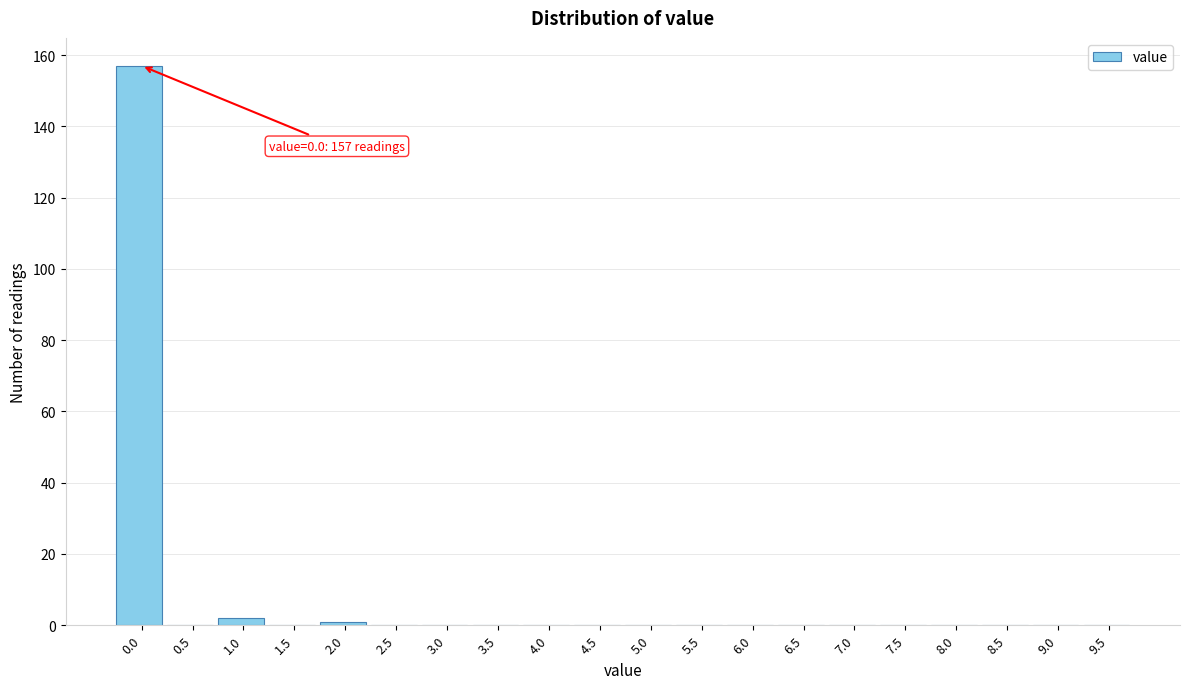

Reading left to right, what are all the values shown in this chart?

0.0=157	0.5=0	1.0=2	1.5=0	2.0=1	2.5=0	3.0=0	3.5=0	4.0=0	4.5=0	5.0=0	5.5=0	6.0=0	6.5=0	7.0=0	7.5=0	8.0=0	8.5=0	9.0=0	9.5=0